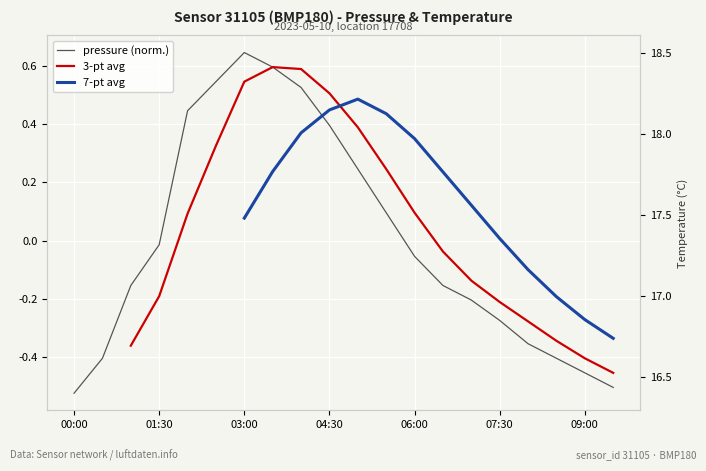

What is the difference between the second highest and minimum values in the 7-pt avg series?

0.8